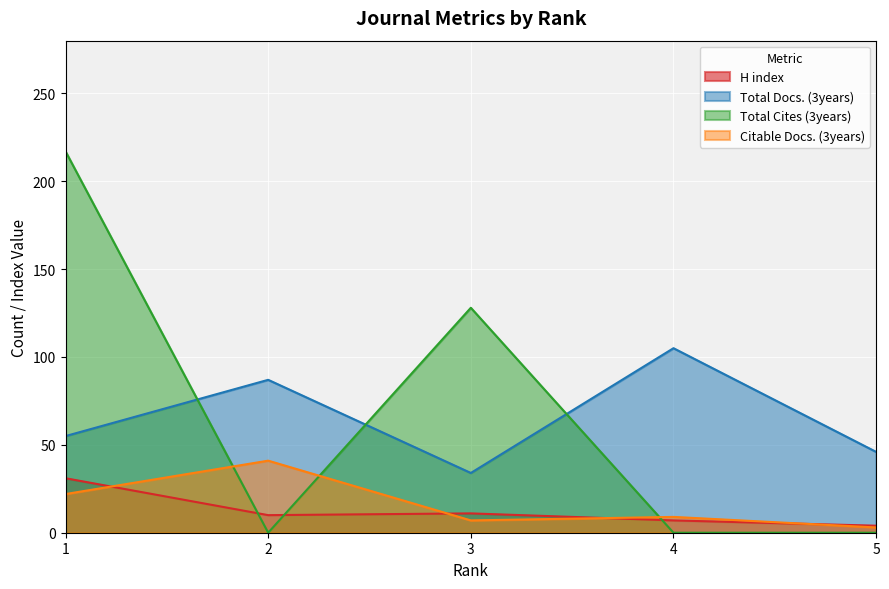

At which category does Total Cites (3years) reach its first local peak?

3